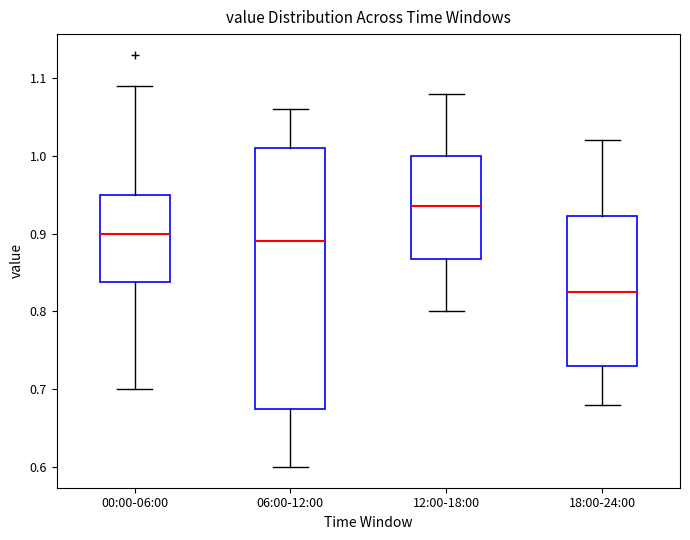

Which box's median line is the highest?

12:00-18:00